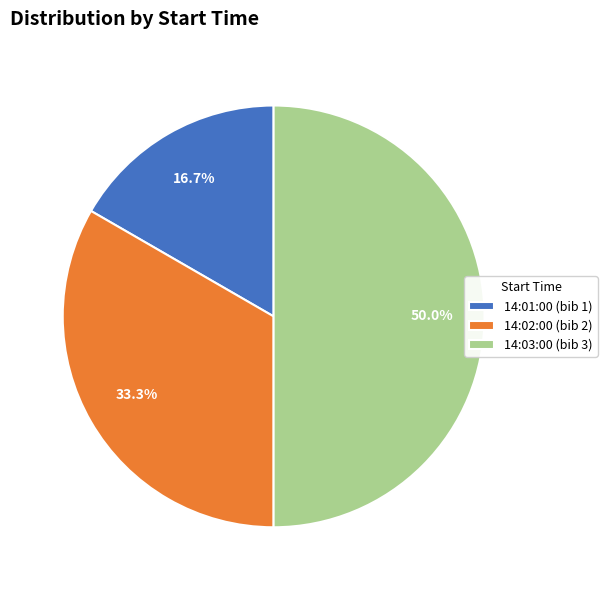

What is the largest slice in the pie chart?

14:03:00